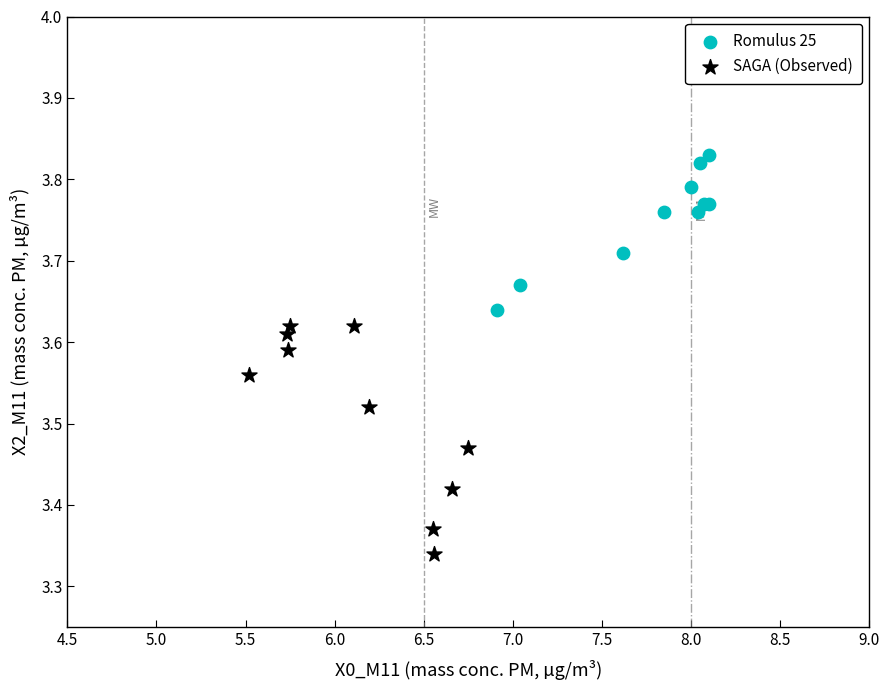

What are all the series names shown in the legend?

Romulus 25, SAGA (Observed)